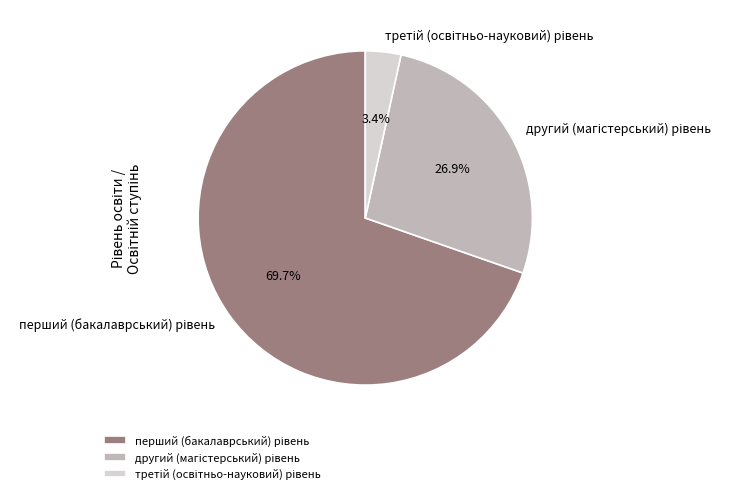

Is there a majority slice in this chart?

Yes